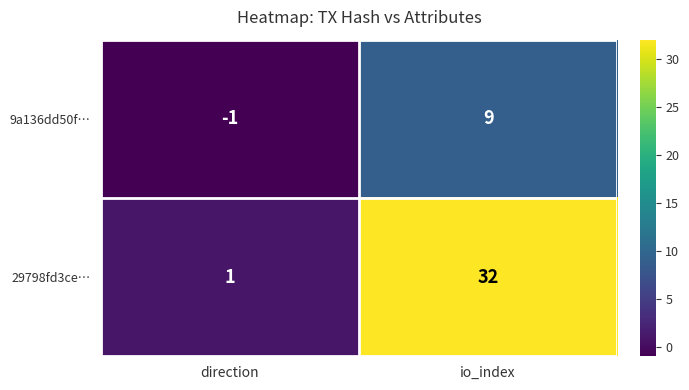

The 29798fd3ce… series shows 52 at io_index. True or false?

False